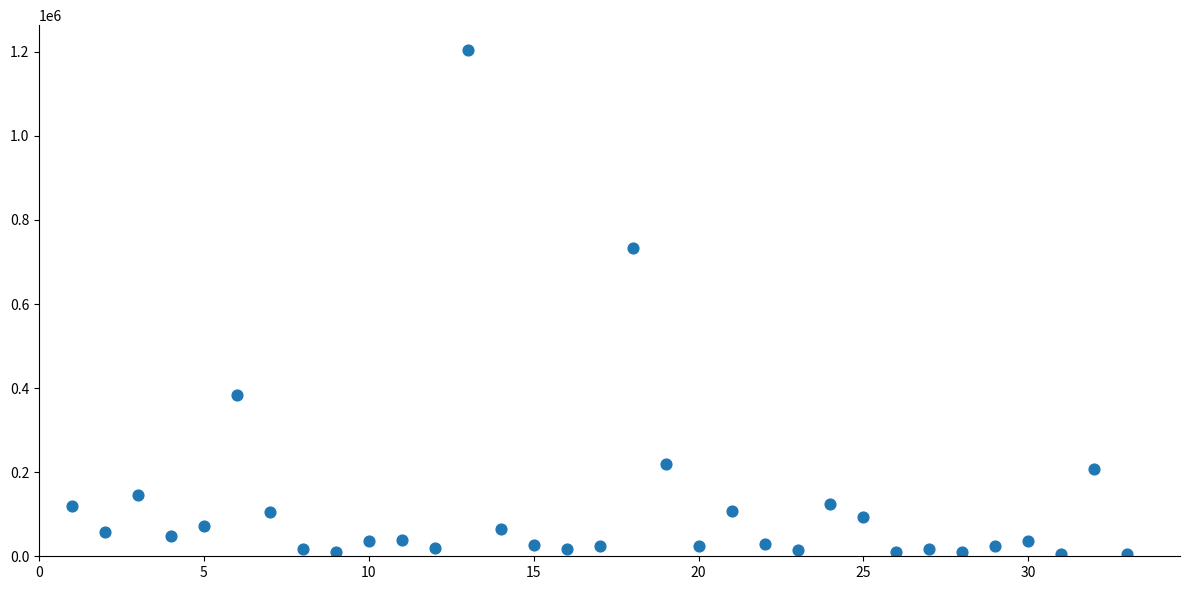

What Y value in the scatter plot is closest to 604601?

733696.2